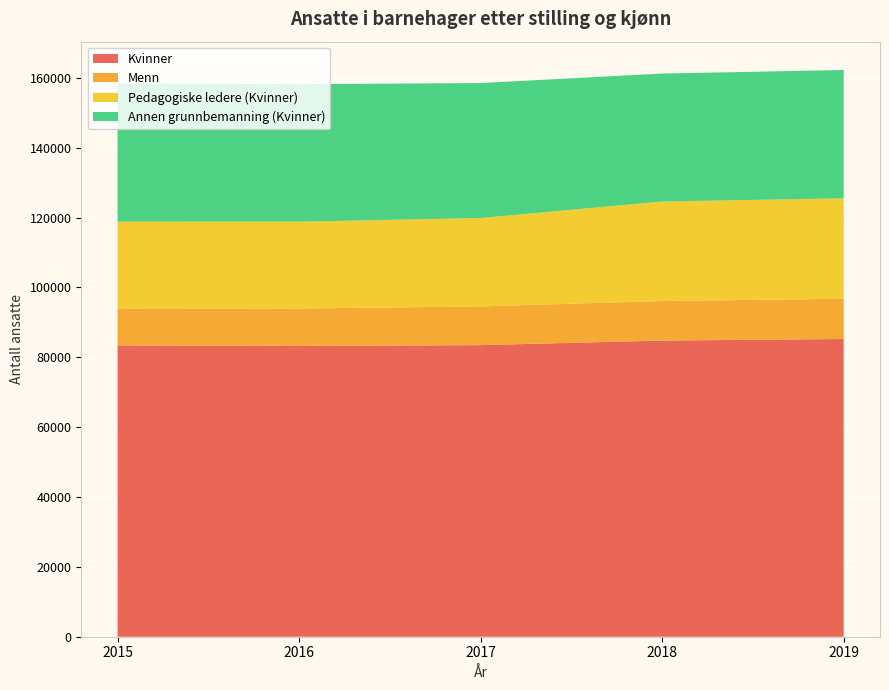

Reading left to right, what are all the values shown in this chart?

Kvinner: 83385	83221	83470	84773	85230
Menn: 10589	10731	11070	11325	11514
Pedagogiske ledere (Kvinner): 24854	24854	25308	28477	28736
Annen grunnbemanning (Kvinner): 39542	39363	38637	36632	36743